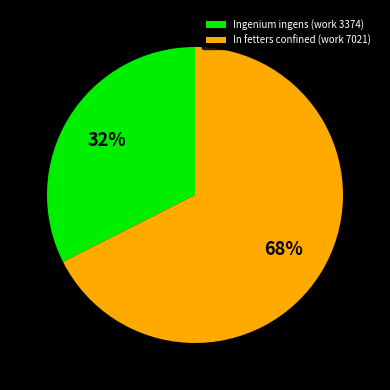

What is the ratio of the value at Ingenium ingens (work 3374) to the value at In fetters confined (work 7021)?

0.5